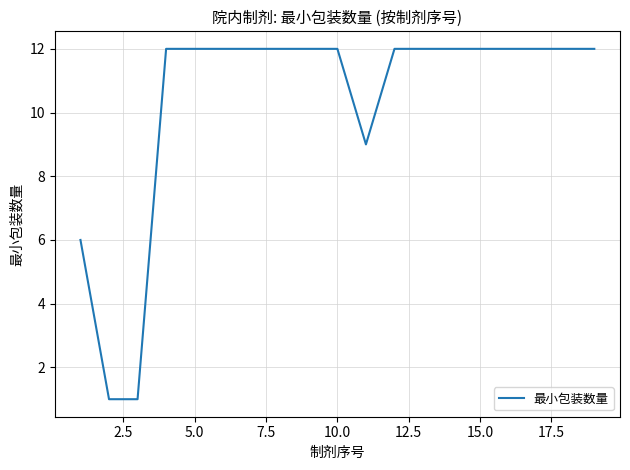

What is the greatest value displayed?

12